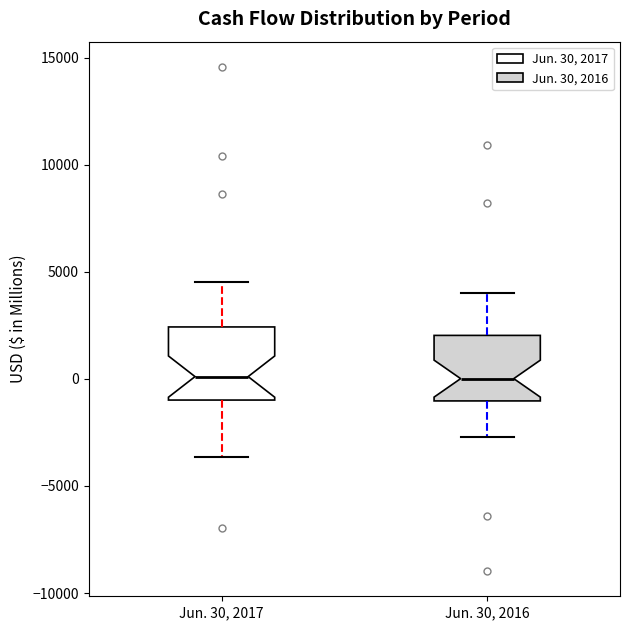

Reading left to right, read every box against the y-axis: the position of its median line, the range the box covers, and the ends of its whiskers. The values are not printed on the chart, so give them approximately, as read against the axis.

Jun. 30, 2017: median 0, box -1000 to 2500, whiskers -3500 to 4500
Jun. 30, 2016: median 0, box -1000 to 2000, whiskers -2500 to 4000